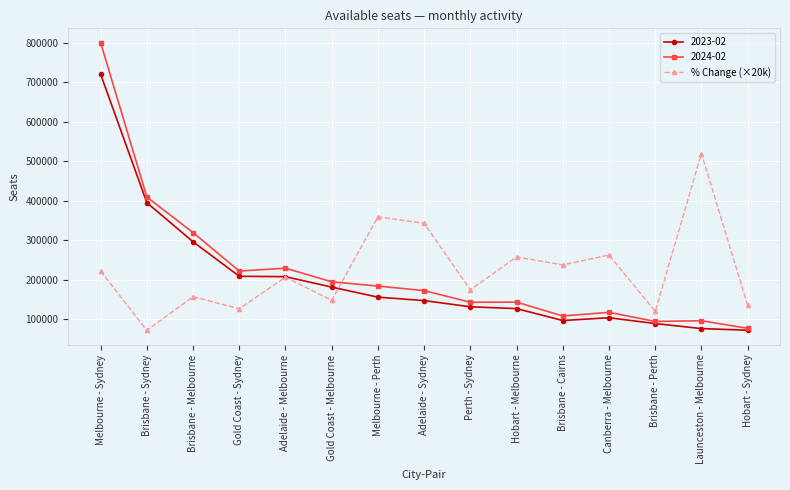

At which category does % Change (×20k) reach its first local valley?

Brisbane - Sydney